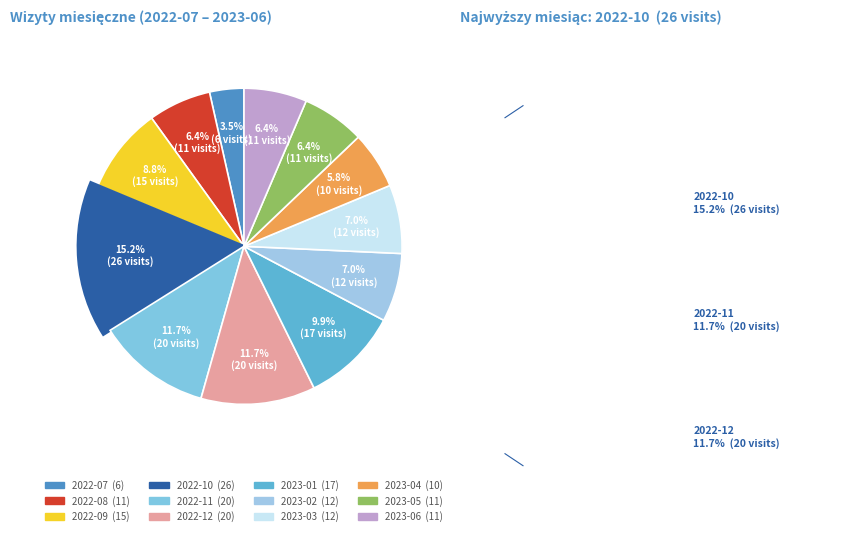

Count the number of slices in the pie.

12